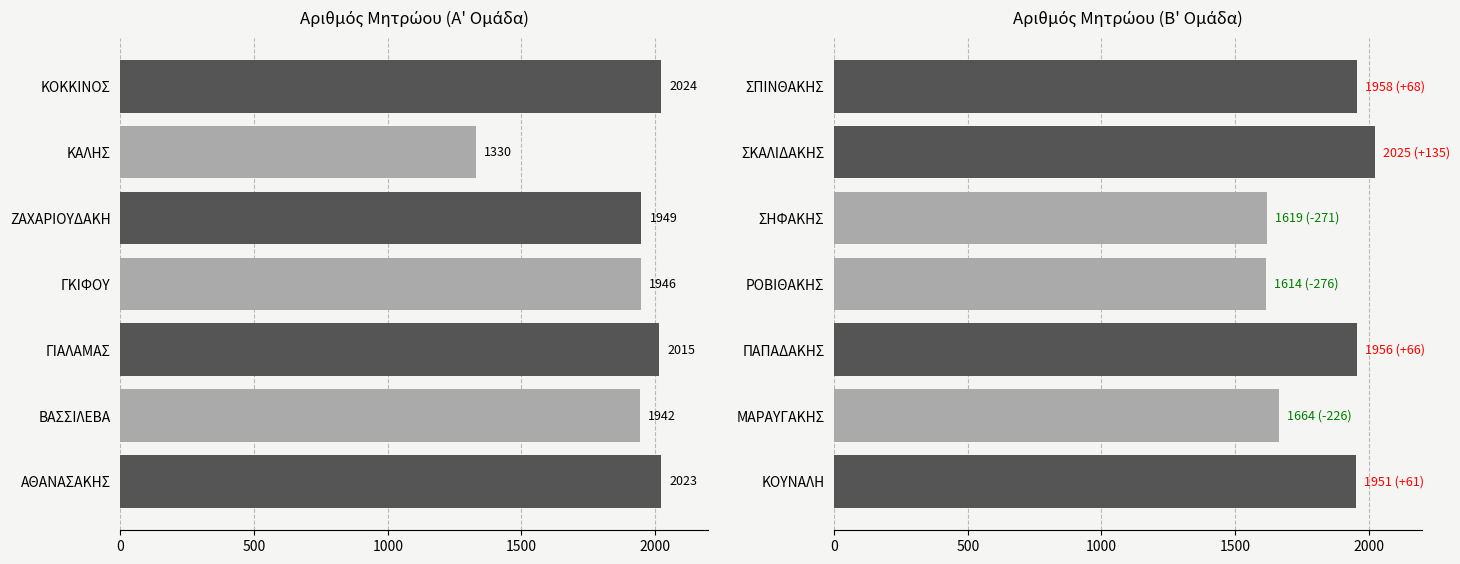

What is the value of the 4th bar from the left?

1614